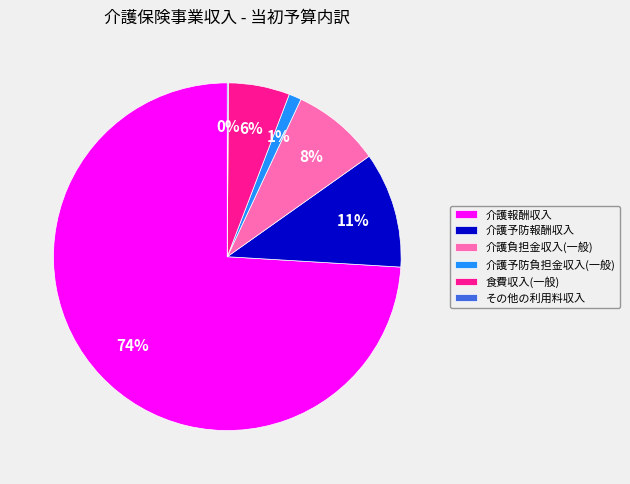

Is there a majority slice in this chart?

Yes